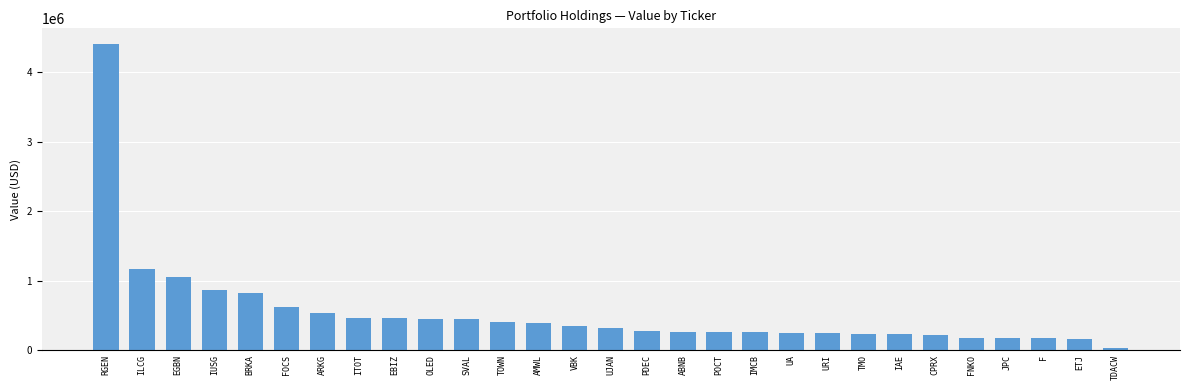

Approximately how many times larger is the value at EGBN compared to TOWN?

2.6